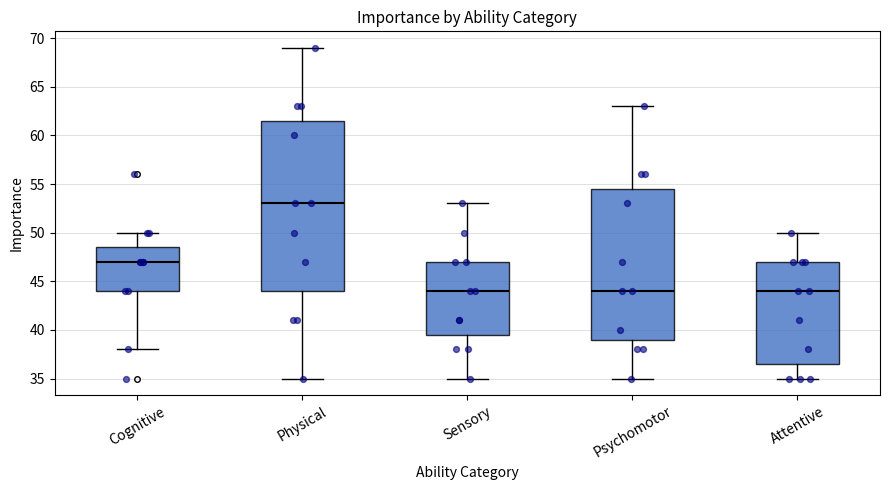

Where does the upper whisker of the box for Psychomotor end on the y-axis? The values are not printed on the chart, so give them approximately, as read against the axis.

63.0